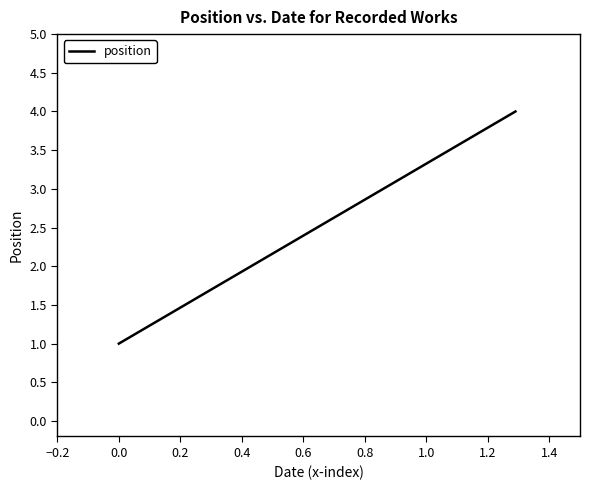

What is the difference between the maximum and minimum values?

3